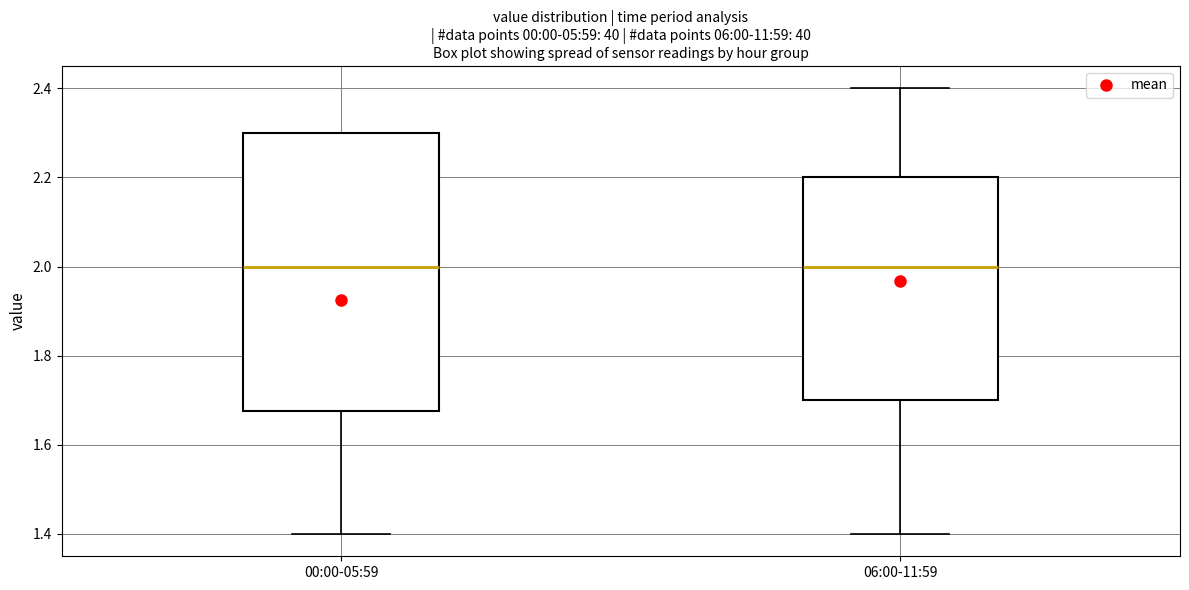

Reading left to right, transcribe this box plot: for each box, give where its median line is, the range the box spans, and where its two whiskers end, as read against the y-axis. The values are not printed on the chart, so give them approximately, as read against the axis.

00:00-05:59: median 2.00, box 1.68 to 2.30, whiskers 1.40 to 2.30
06:00-11:59: median 2.00, box 1.70 to 2.20, whiskers 1.40 to 2.40